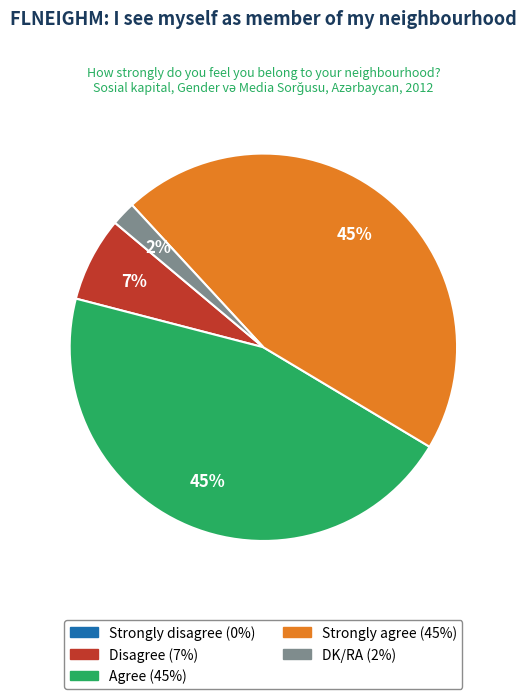

Is there a majority slice in this chart?

No